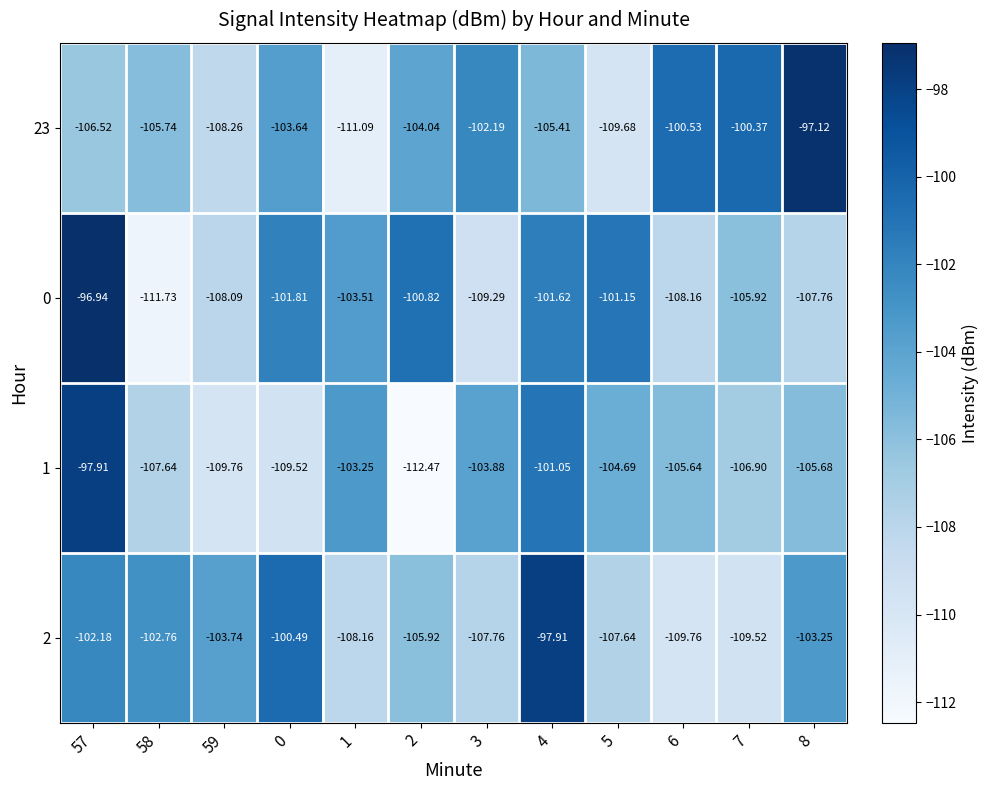

Is the value of 1 at 8 greater than the value of 2 at 5?

Yes